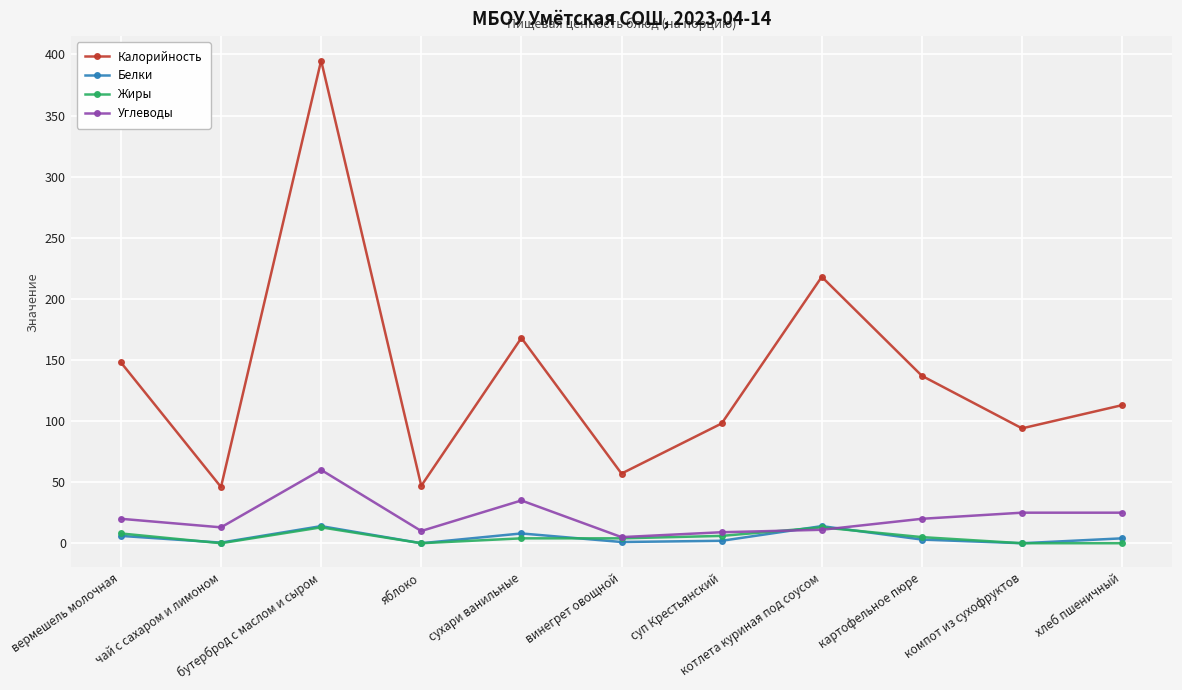

True or false: Калорийность and Жиры intersect in this chart.

False